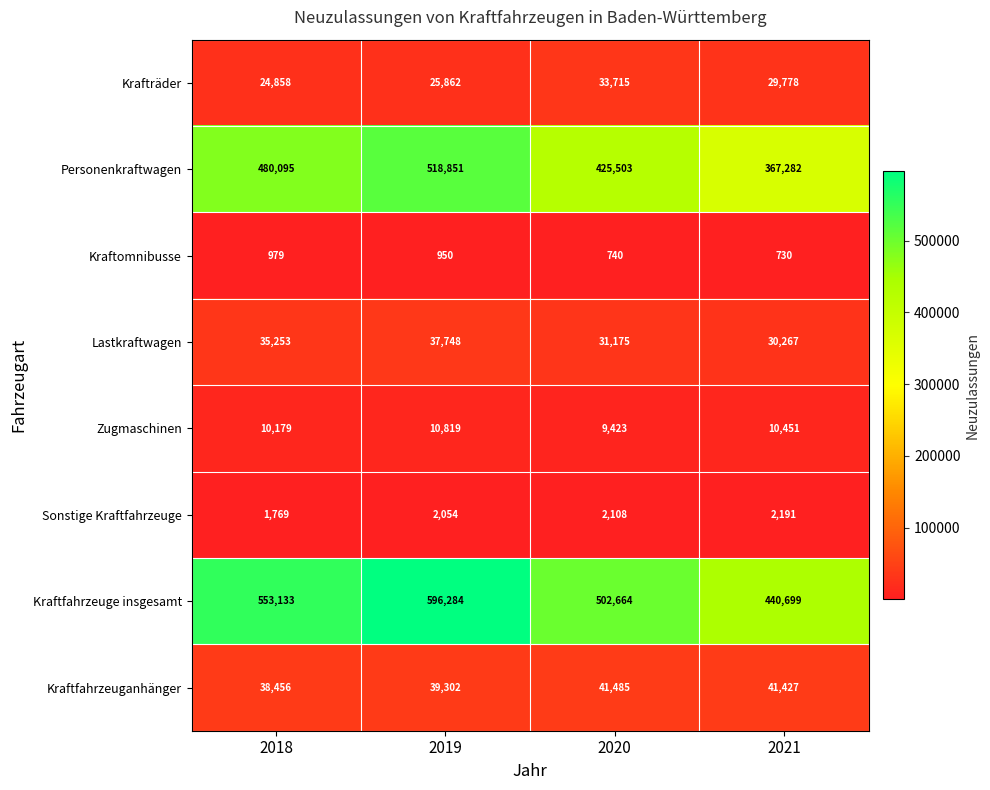

Between 2019 and 2020, which series saw the biggest shift?

Kraftfahrzeuge insgesamt